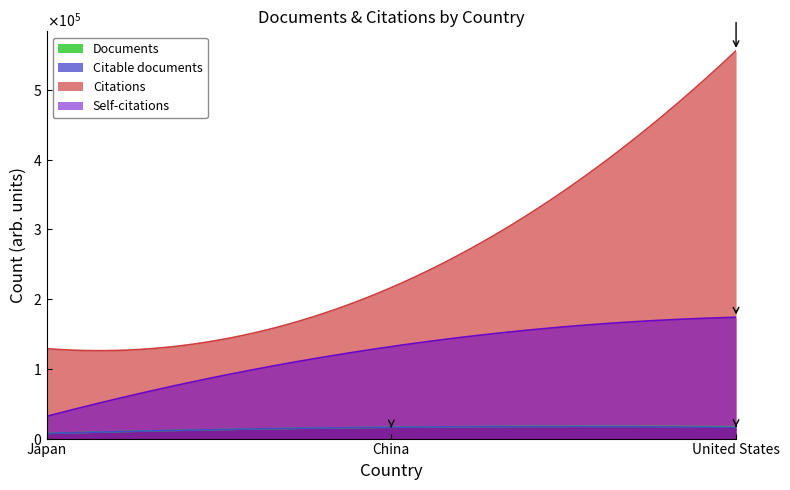

What is the greatest value displayed?

556338